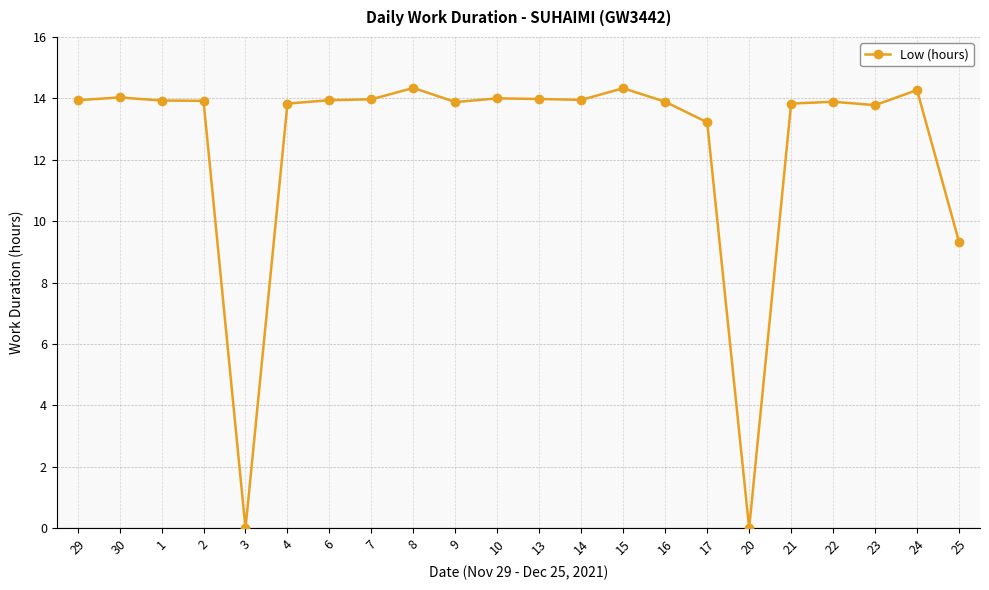

What is the maximum value shown in the chart?

14.3